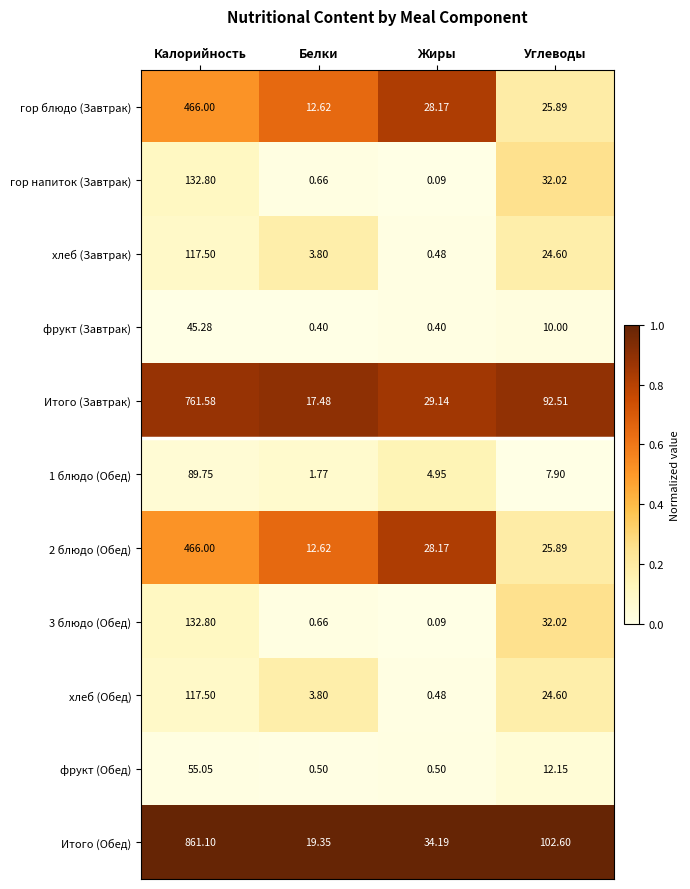

Is the value of 3 блюдо (Обед) at Белки greater than the value of хлеб (Завтрак) at Белки?

No